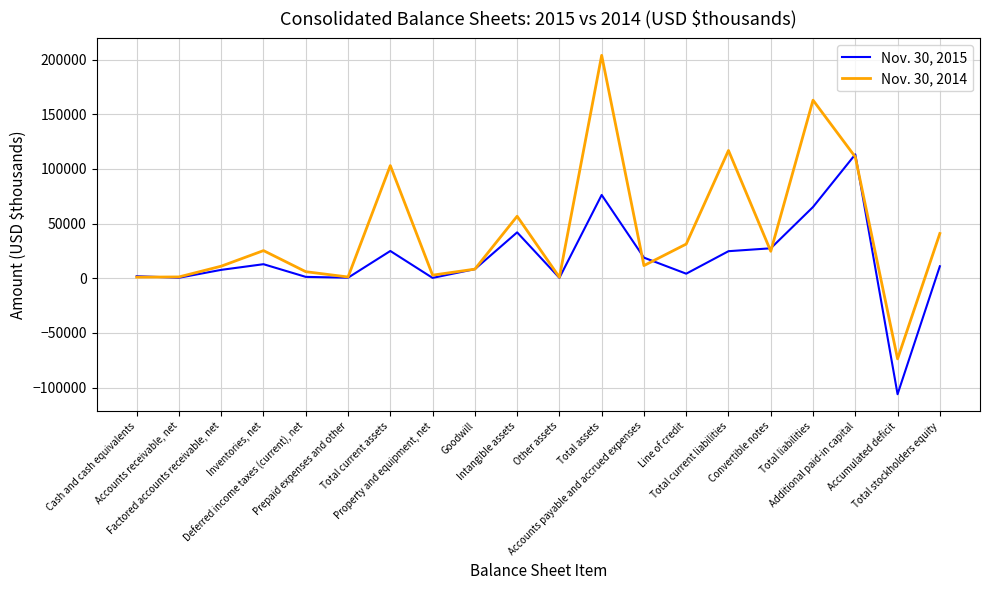

Which series ends up on top after the final intersection of Nov. 30, 2015 and Nov. 30, 2014?

Nov. 30, 2014